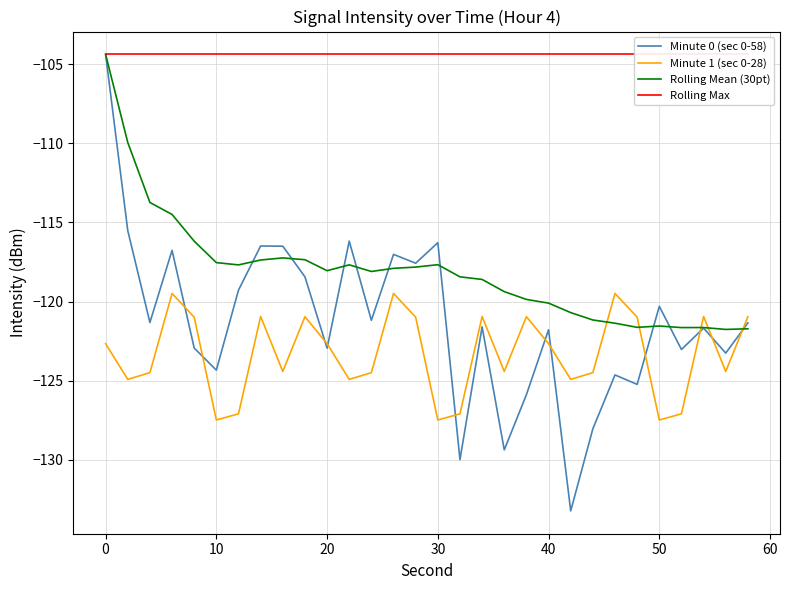

At which label does Rolling Mean (30pt) first exceed -118?

0